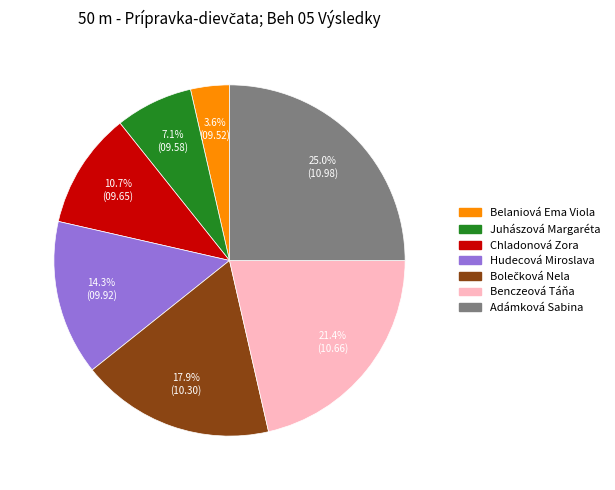

Is Belaniová Ema Viola the majority of the pie?

No